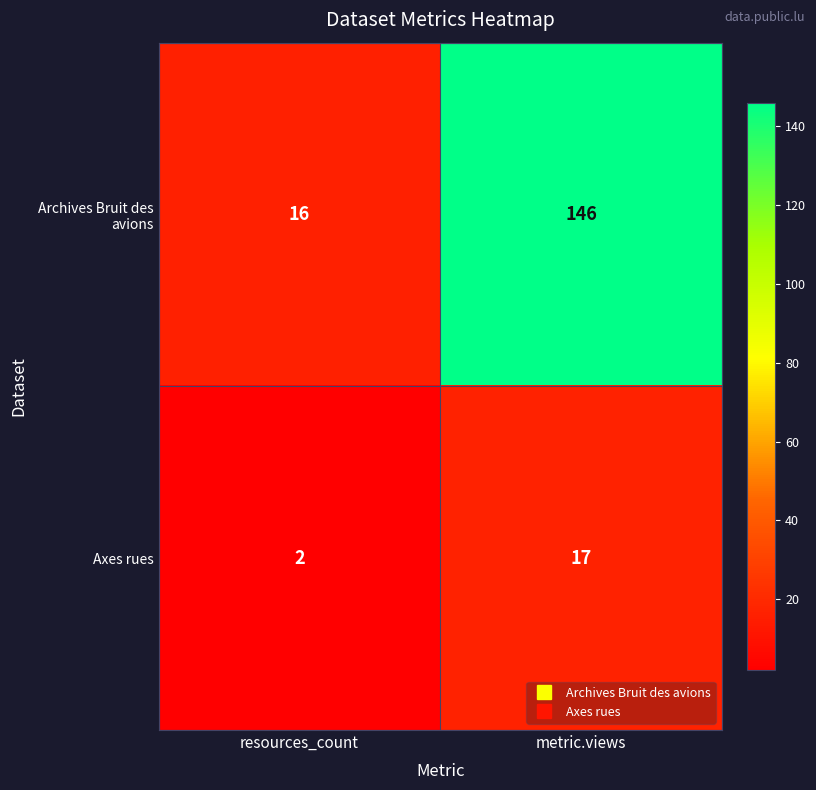

Where is Axes rues nearest to the value 9?

resources_count